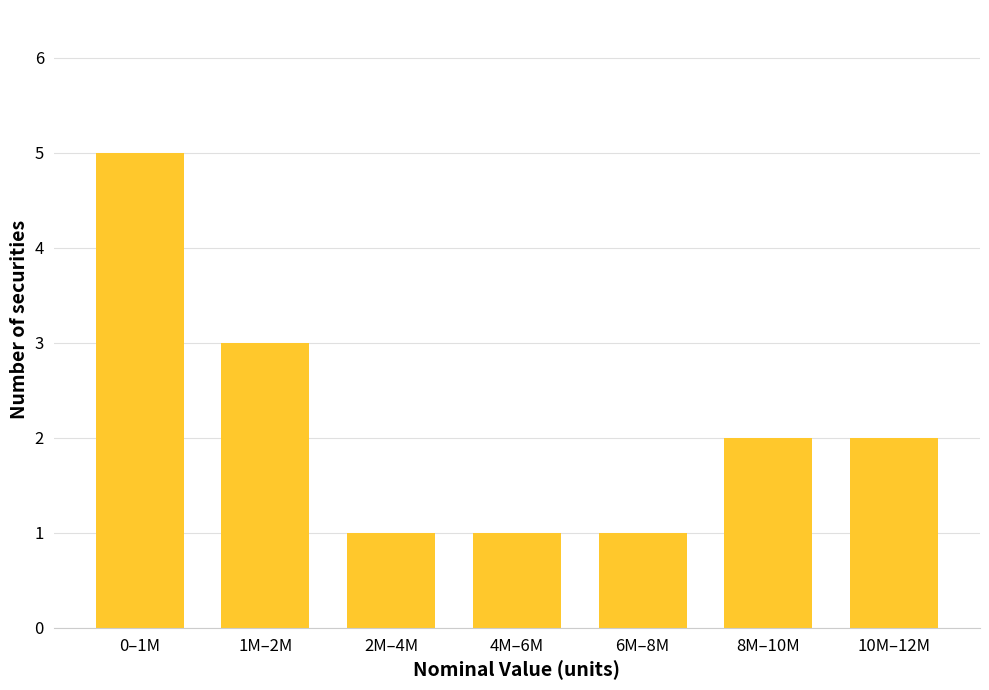

Reading right to left, what are all the values shown in this chart?

2	2	1	1	1	3	5